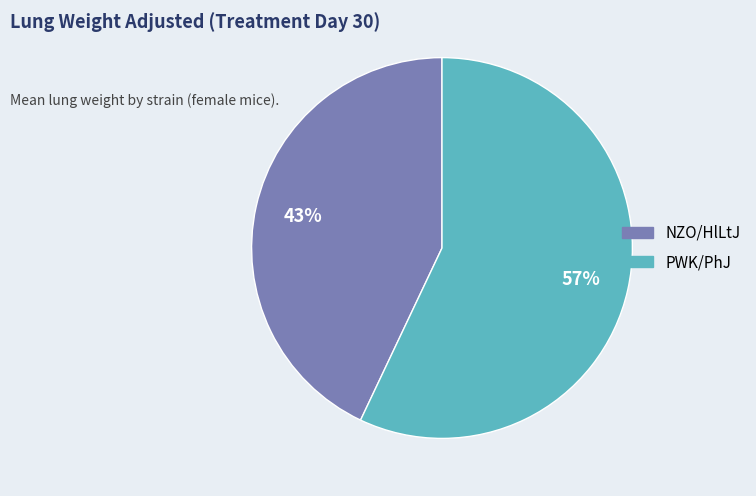

Which has a higher value, NZO/HlLtJ or PWK/PhJ?

PWK/PhJ